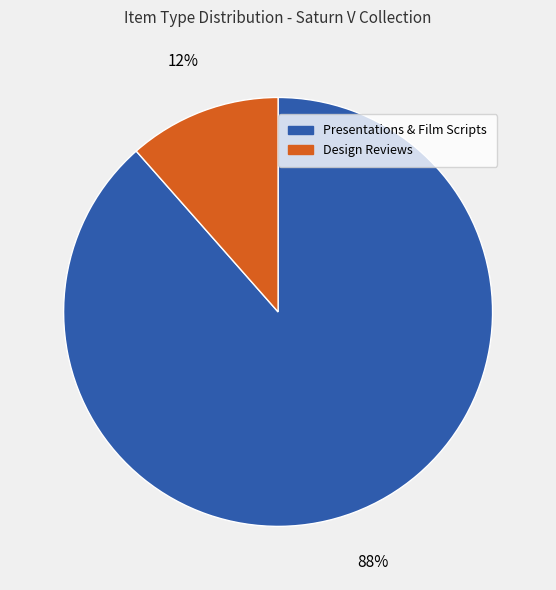

To the nearest percent, what is the average slice percentage?

50%